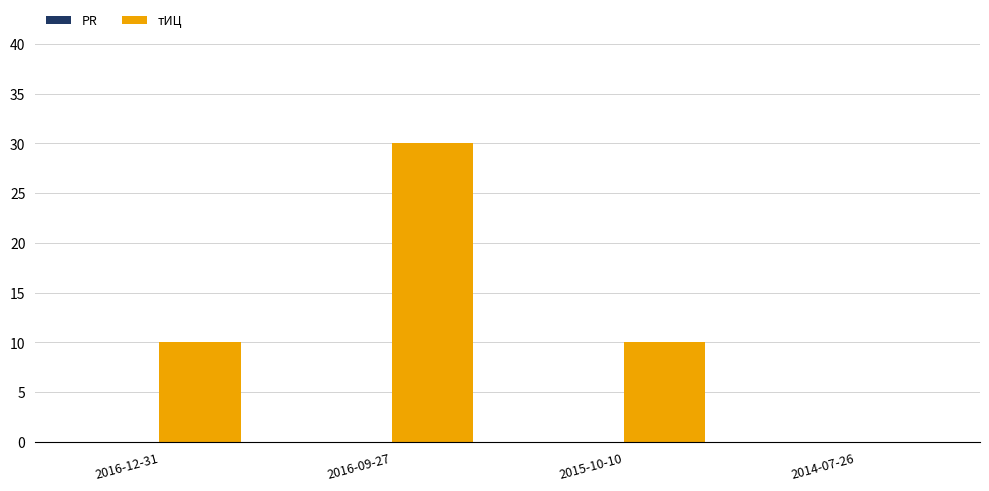

What is the sum of all values?

50